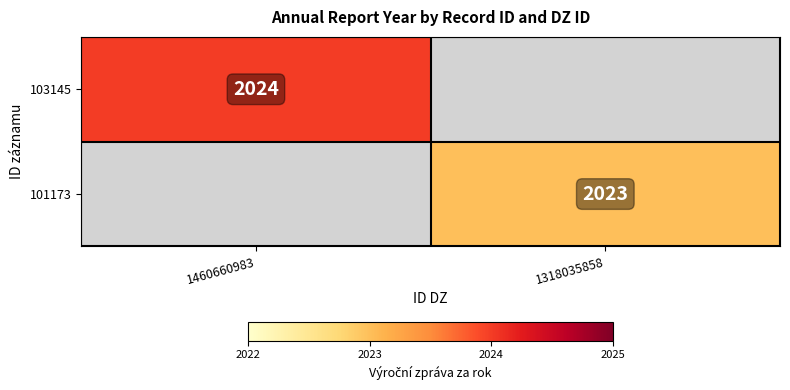

The value of 101173 at 1318035858 is 1398. True or false?

False